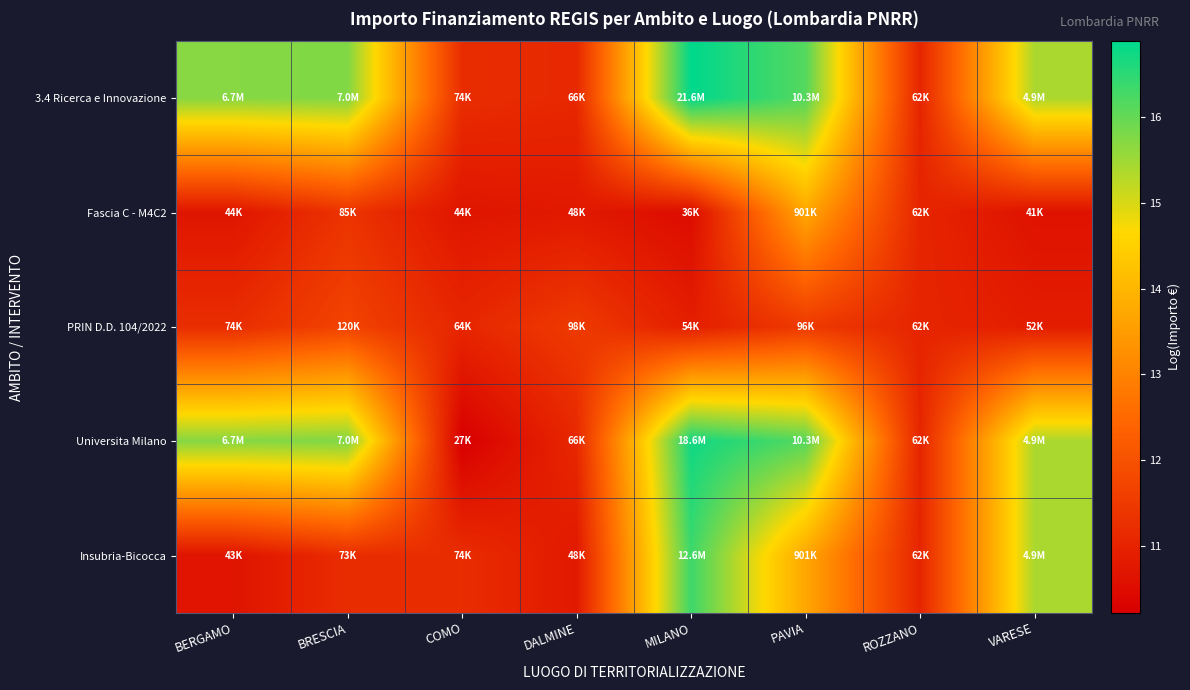

Reading left to right, transcribe all the data shown in this chart.

3.4 Ricerca e Innovazione: BERGAMO=15.7	BRESCIA=15.8	COMO=11.2	DALMINE=11.1	MILANO=16.9	PAVIA=16.1	ROZZANO=11.0	VARESE=15.4
Fascia C - M4C2: BERGAMO=10.7	BRESCIA=11.4	COMO=10.7	DALMINE=10.8	MILANO=10.5	PAVIA=13.7	ROZZANO=11.0	VARESE=10.6
PRIN D.D. 104/2022: BERGAMO=11.2	BRESCIA=11.7	COMO=11.1	DALMINE=11.5	MILANO=10.9	PAVIA=11.5	ROZZANO=11.0	VARESE=10.9
Universita Milano: BERGAMO=15.7	BRESCIA=15.8	COMO=10.2	DALMINE=11.1	MILANO=16.7	PAVIA=16.1	ROZZANO=11.0	VARESE=15.4
Insubria-Bicocca: BERGAMO=10.7	BRESCIA=11.2	COMO=11.2	DALMINE=10.8	MILANO=16.3	PAVIA=13.7	ROZZANO=11.0	VARESE=15.4